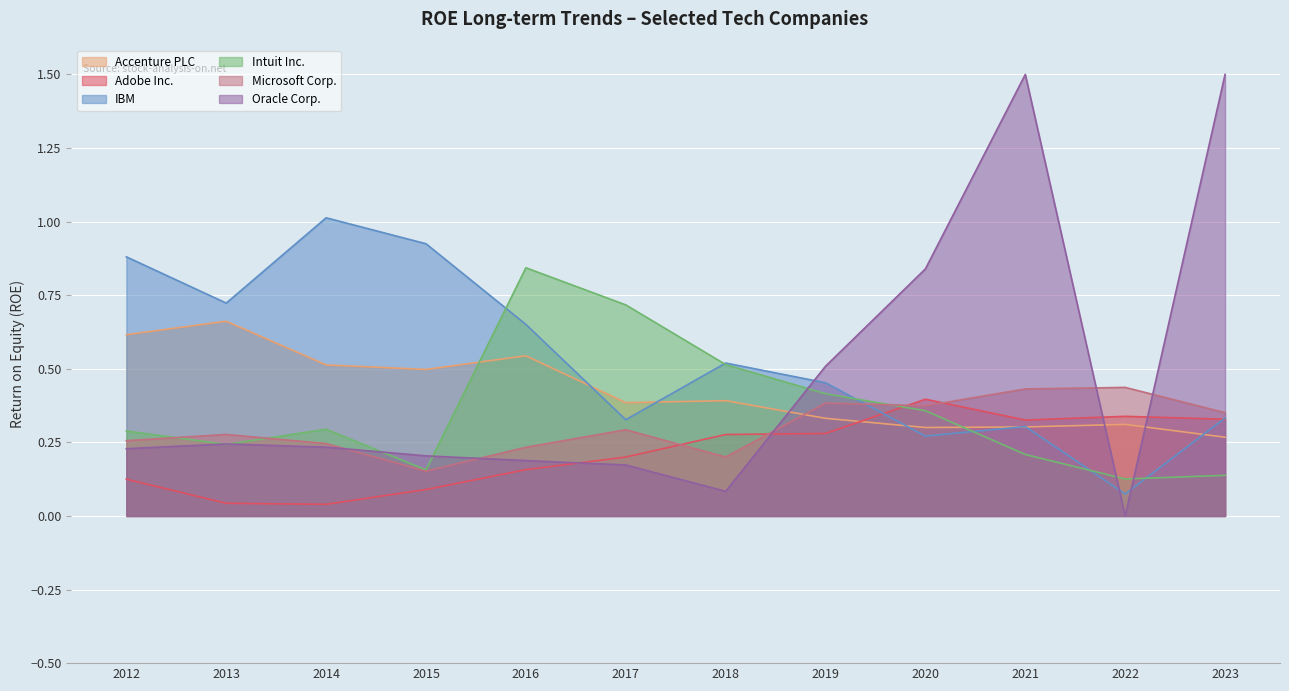

True or false: Adobe Inc. and Intuit Inc. intersect in this chart.

True